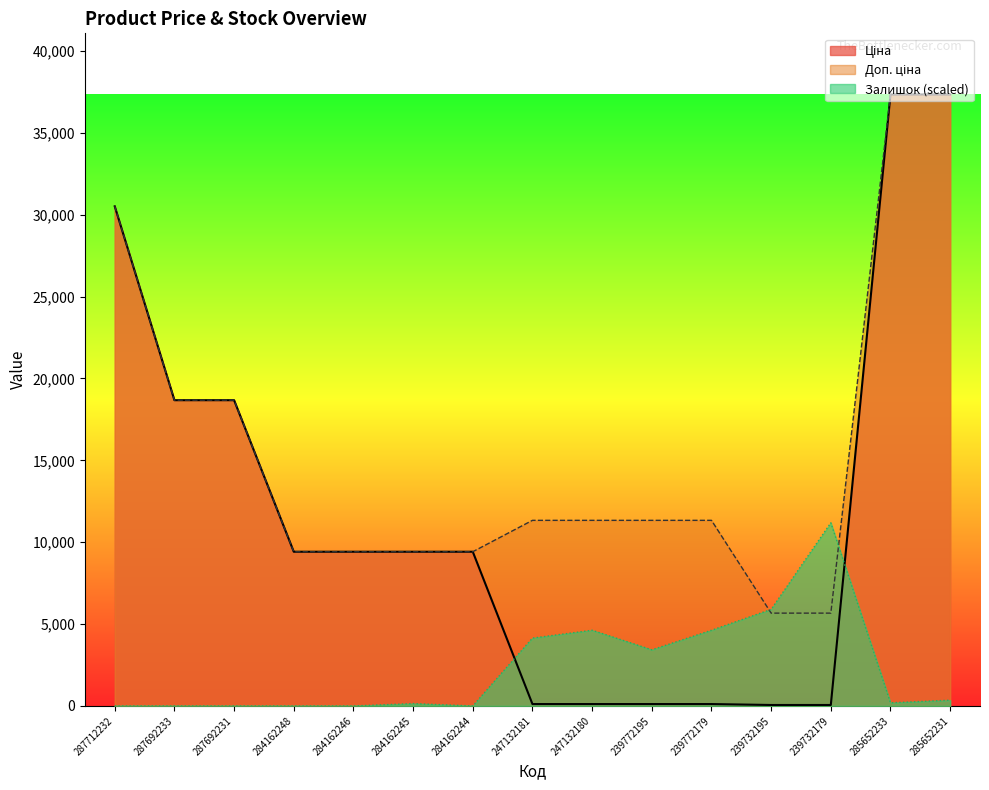

Reading left to right, what are all the values shown in this chart?

Ціна: 30512.3	18671.5	18671.5	9416.9	9416.9	9416.9	9416.9	113.3	113.3	113.3	113.3	56.7	56.7	37343.0	37343.0
Доп. ціна: 30512.3	18671.5	18671.5	9416.9	9416.9	9416.9	9416.9	11334.0	11334.0	11334.0	11334.0	5667.0	5667.0	37343.0	37343.0
Залишок: 0.0	0.0	0.0	0.0	0.0	143.4	0.0	4143.3	4621.4	3426.2	4621.4	5896.3	11187.0	191.2	350.6